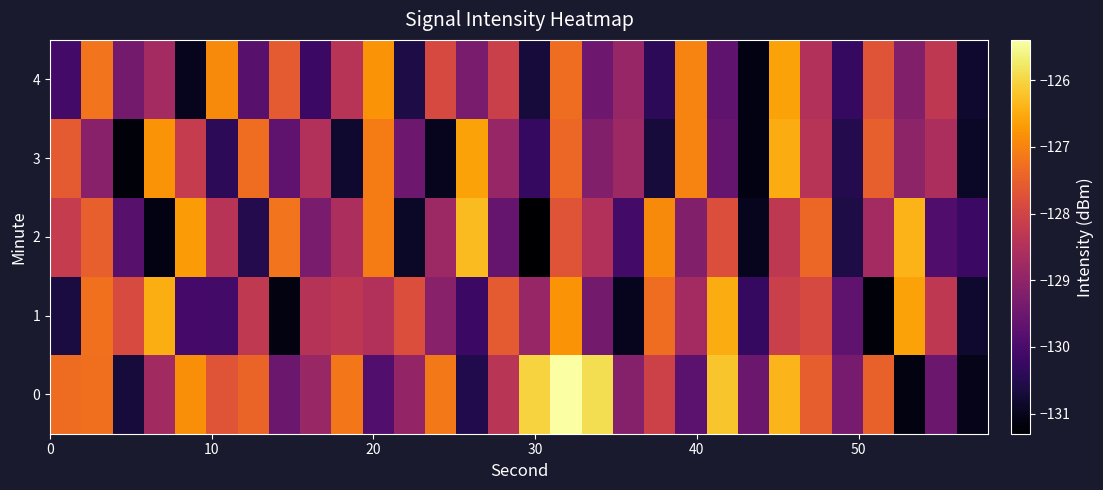

What is the smallest value displayed?

-131.3